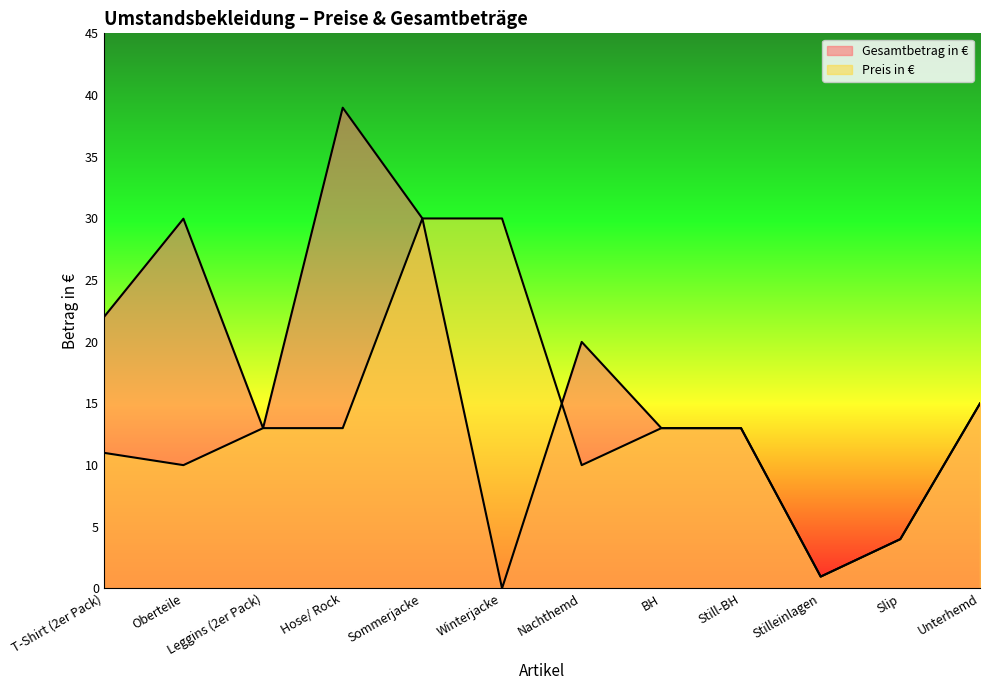

Rank the categories by Gesamtbetrag in € value from highest to lowest.

Hose/ Rock, Sommerjacke, Oberteile, T-Shirt (2er Pack), Nachthemd, Unterhemd, Leggins (2er Pack), BH, Still-BH, Slip, Stilleinlagen, Winterjacke